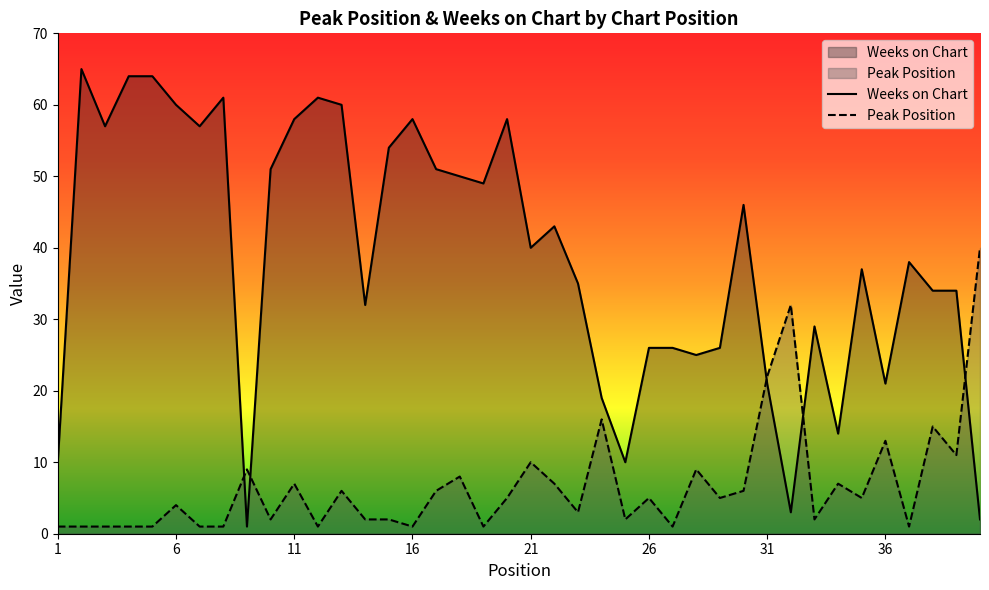

Is the value of Peak Position at 6 greater than the value of Weeks on Chart at 24?

No